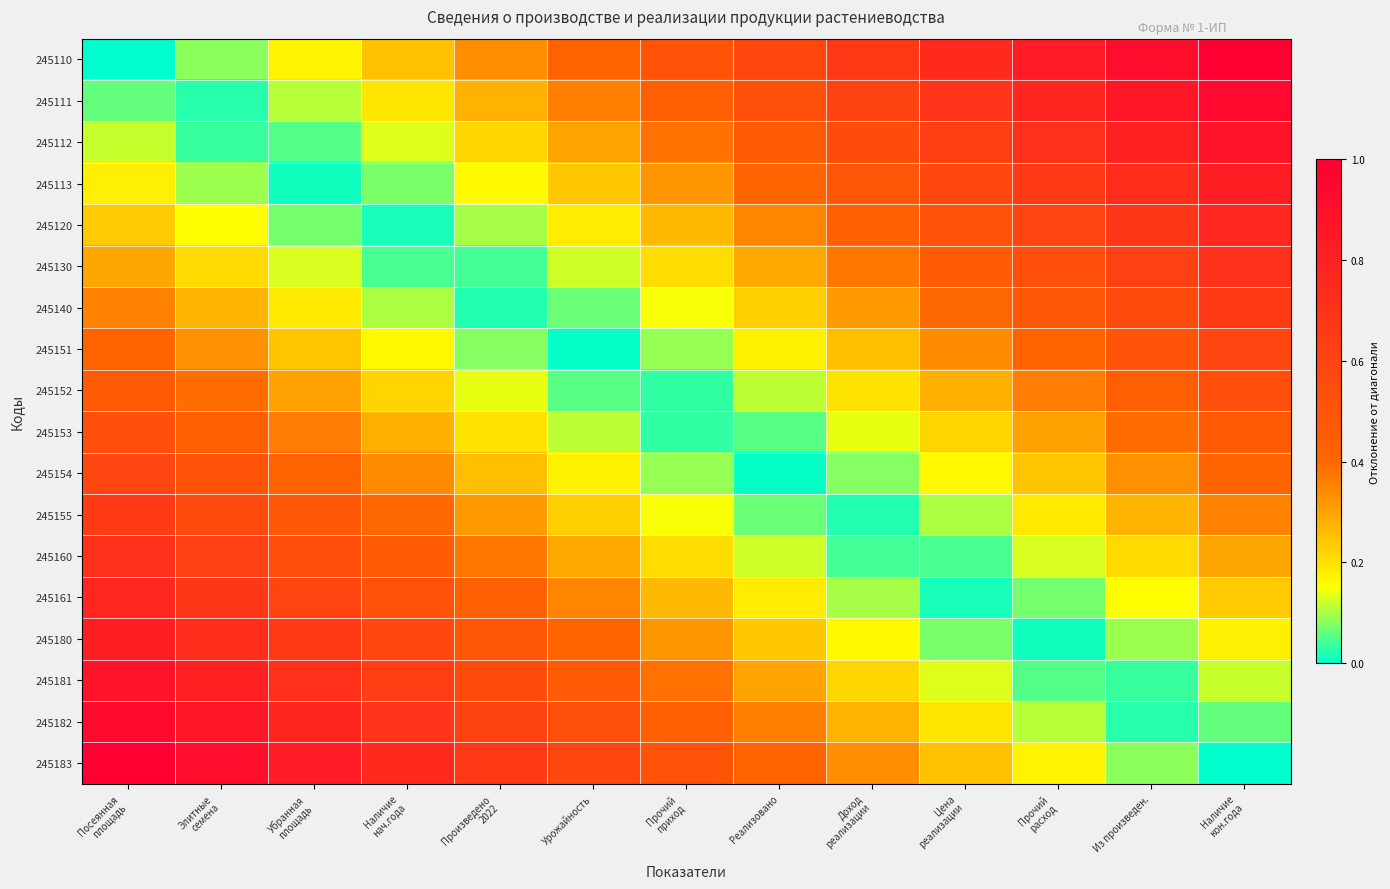

Reading left to right, extract all data points from this chart.

245110: Посеянная
площадь=0.0	Элитные
семена=0.1	Убранная
площадь=0.2	Наличие
нач.года=0.2	Произведено
2022=0.3	Урожайность=0.4	Прочий
приход=0.5	Реализовано=0.6	Доход
реализации=0.7	Цена
реализации=0.8	Прочий
расход=0.8	Из произведен.=0.9	Наличие
кон.года=1.0
245111: Посеянная
площадь=0.1	Элитные
семена=0.0	Убранная
площадь=0.1	Наличие
нач.года=0.2	Произведено
2022=0.3	Урожайность=0.4	Прочий
приход=0.4	Реализовано=0.5	Доход
реализации=0.6	Цена
реализации=0.7	Прочий
расход=0.8	Из произведен.=0.9	Наличие
кон.года=0.9
245112: Посеянная
площадь=0.1	Элитные
семена=0.0	Убранная
площадь=0.0	Наличие
нач.года=0.1	Произведено
2022=0.2	Урожайность=0.3	Прочий
приход=0.4	Реализовано=0.5	Доход
реализации=0.5	Цена
реализации=0.6	Прочий
расход=0.7	Из произведен.=0.8	Наличие
кон.года=0.9
245113: Посеянная
площадь=0.2	Элитные
семена=0.1	Убранная
площадь=0.0	Наличие
нач.года=0.1	Произведено
2022=0.2	Урожайность=0.2	Прочий
приход=0.3	Реализовано=0.4	Доход
реализации=0.5	Цена
реализации=0.6	Прочий
расход=0.7	Из произведен.=0.7	Наличие
кон.года=0.8
245120: Посеянная
площадь=0.2	Элитные
семена=0.2	Убранная
площадь=0.1	Наличие
нач.года=0.0	Произведено
2022=0.1	Урожайность=0.2	Прочий
приход=0.3	Реализовано=0.3	Доход
реализации=0.4	Цена
реализации=0.5	Прочий
расход=0.6	Из произведен.=0.7	Наличие
кон.года=0.8
245130: Посеянная
площадь=0.3	Элитные
семена=0.2	Убранная
площадь=0.1	Наличие
нач.года=0.0	Произведено
2022=0.0	Урожайность=0.1	Прочий
приход=0.2	Реализовано=0.3	Доход
реализации=0.4	Цена
реализации=0.5	Прочий
расход=0.5	Из произведен.=0.6	Наличие
кон.года=0.7
245140: Посеянная
площадь=0.4	Элитные
семена=0.3	Убранная
площадь=0.2	Наличие
нач.года=0.1	Произведено
2022=0.0	Урожайность=0.1	Прочий
приход=0.1	Реализовано=0.2	Доход
реализации=0.3	Цена
реализации=0.4	Прочий
расход=0.5	Из произведен.=0.6	Наличие
кон.года=0.6
245151: Посеянная
площадь=0.4	Элитные
семена=0.3	Убранная
площадь=0.2	Наличие
нач.года=0.2	Произведено
2022=0.1	Урожайность=0.0	Прочий
приход=0.1	Реализовано=0.2	Доход
реализации=0.3	Цена
реализации=0.3	Прочий
расход=0.4	Из произведен.=0.5	Наличие
кон.года=0.6
245152: Посеянная
площадь=0.5	Элитные
семена=0.4	Убранная
площадь=0.3	Наличие
нач.года=0.2	Произведено
2022=0.1	Урожайность=0.1	Прочий
приход=0.0	Реализовано=0.1	Доход
реализации=0.2	Цена
реализации=0.3	Прочий
расход=0.4	Из произведен.=0.4	Наличие
кон.года=0.5
245153: Посеянная
площадь=0.5	Элитные
семена=0.4	Убранная
площадь=0.4	Наличие
нач.года=0.3	Произведено
2022=0.2	Урожайность=0.1	Прочий
приход=0.0	Реализовано=0.1	Доход
реализации=0.1	Цена
реализации=0.2	Прочий
расход=0.3	Из произведен.=0.4	Наличие
кон.года=0.5
245154: Посеянная
площадь=0.6	Элитные
семена=0.5	Убранная
площадь=0.4	Наличие
нач.года=0.3	Произведено
2022=0.3	Урожайность=0.2	Прочий
приход=0.1	Реализовано=0.0	Доход
реализации=0.1	Цена
реализации=0.2	Прочий
расход=0.2	Из произведен.=0.3	Наличие
кон.года=0.4
245155: Посеянная
площадь=0.6	Элитные
семена=0.6	Убранная
площадь=0.5	Наличие
нач.года=0.4	Произведено
2022=0.3	Урожайность=0.2	Прочий
приход=0.1	Реализовано=0.1	Доход
реализации=0.0	Цена
реализации=0.1	Прочий
расход=0.2	Из произведен.=0.3	Наличие
кон.года=0.4
245160: Посеянная
площадь=0.7	Элитные
семена=0.6	Убранная
площадь=0.5	Наличие
нач.года=0.5	Произведено
2022=0.4	Урожайность=0.3	Прочий
приход=0.2	Реализовано=0.1	Доход
реализации=0.0	Цена
реализации=0.0	Прочий
расход=0.1	Из произведен.=0.2	Наличие
кон.года=0.3
245161: Посеянная
площадь=0.8	Элитные
семена=0.7	Убранная
площадь=0.6	Наличие
нач.года=0.5	Произведено
2022=0.4	Урожайность=0.3	Прочий
приход=0.3	Реализовано=0.2	Доход
реализации=0.1	Цена
реализации=0.0	Прочий
расход=0.1	Из произведен.=0.2	Наличие
кон.года=0.2
245180: Посеянная
площадь=0.8	Элитные
семена=0.7	Убранная
площадь=0.7	Наличие
нач.года=0.6	Произведено
2022=0.5	Урожайность=0.4	Прочий
приход=0.3	Реализовано=0.2	Доход
реализации=0.2	Цена
реализации=0.1	Прочий
расход=0.0	Из произведен.=0.1	Наличие
кон.года=0.2
245181: Посеянная
площадь=0.9	Элитные
семена=0.8	Убранная
площадь=0.7	Наличие
нач.года=0.6	Произведено
2022=0.5	Урожайность=0.5	Прочий
приход=0.4	Реализовано=0.3	Доход
реализации=0.2	Цена
реализации=0.1	Прочий
расход=0.0	Из произведен.=0.0	Наличие
кон.года=0.1
245182: Посеянная
площадь=0.9	Элитные
семена=0.9	Убранная
площадь=0.8	Наличие
нач.года=0.7	Произведено
2022=0.6	Урожайность=0.5	Прочий
приход=0.4	Реализовано=0.4	Доход
реализации=0.3	Цена
реализации=0.2	Прочий
расход=0.1	Из произведен.=0.0	Наличие
кон.года=0.1
245183: Посеянная
площадь=1.0	Элитные
семена=0.9	Убранная
площадь=0.8	Наличие
нач.года=0.8	Произведено
2022=0.7	Урожайность=0.6	Прочий
приход=0.5	Реализовано=0.4	Доход
реализации=0.3	Цена
реализации=0.2	Прочий
расход=0.2	Из произведен.=0.1	Наличие
кон.года=0.0